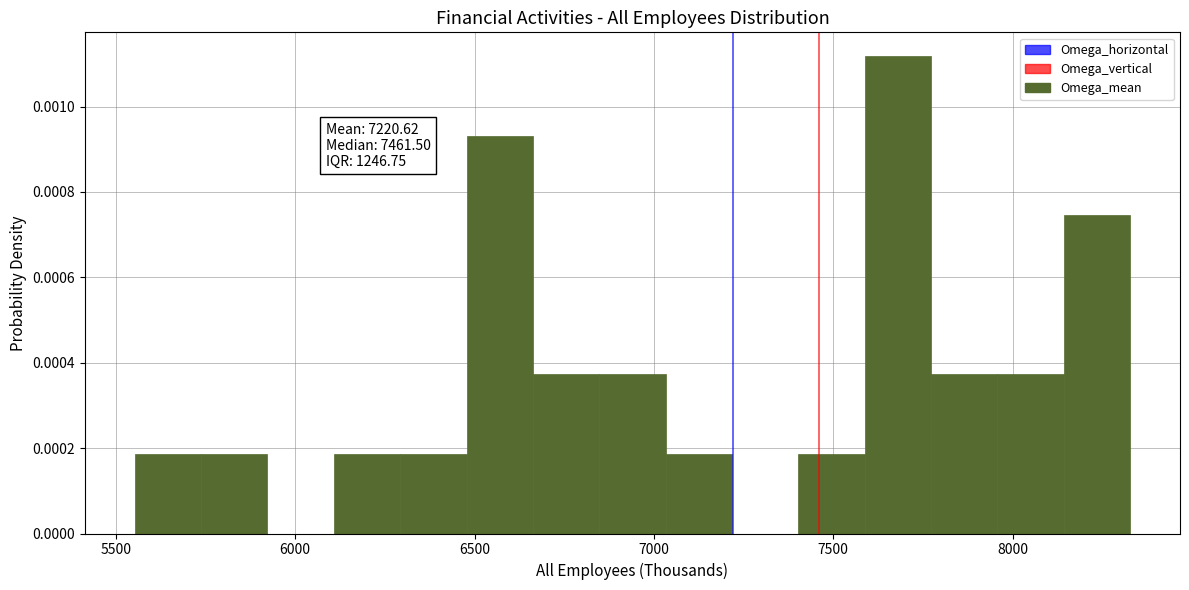

Around what value on the x-axis is the tallest bar? Give the approximate position of its centre, as read against the axis.

7700